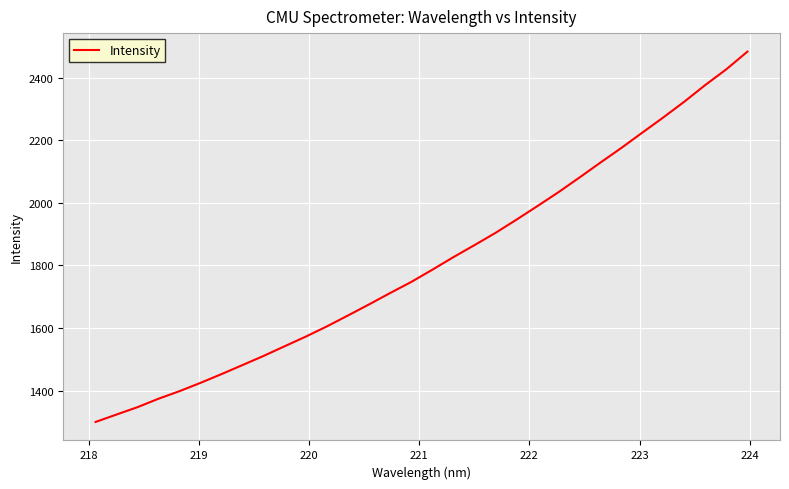

What is the difference between the maximum and minimum values?

1184.5